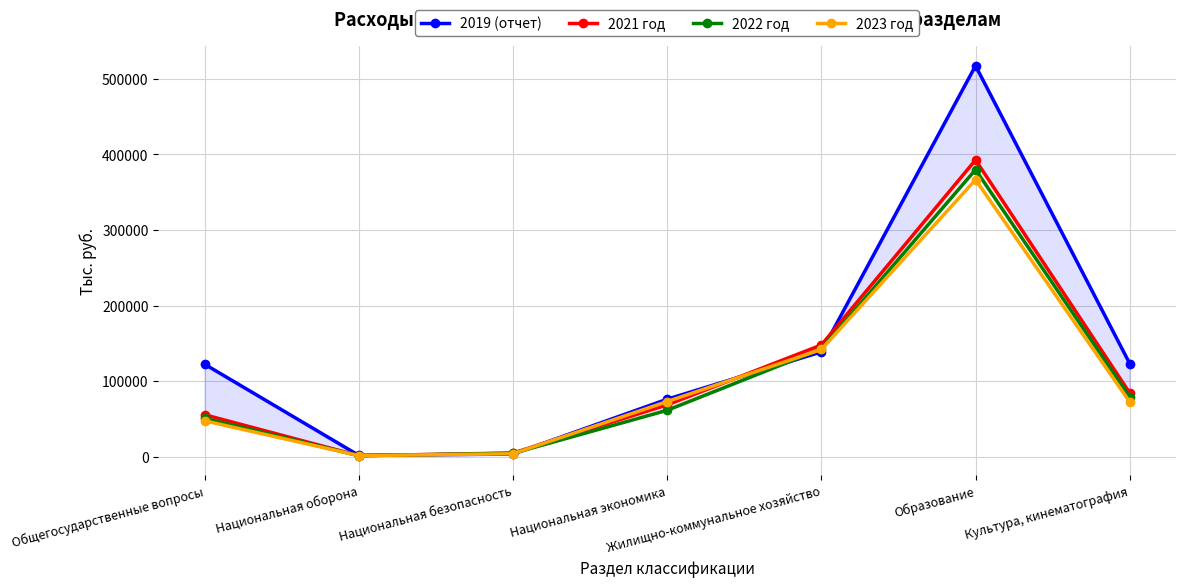

What is the value of the 2021 год point at the 1st from the left?

55489.7